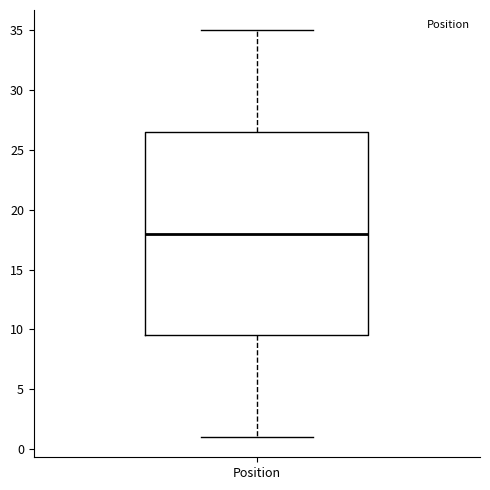

Read this box plot against the y-axis: the position of the median line, the range covered by the box, and the ends of both whiskers. The values are not printed on the chart, so give them approximately, as read against the axis.

median 18.0, box 9.5 to 26.5, whiskers 1.0 to 35.0